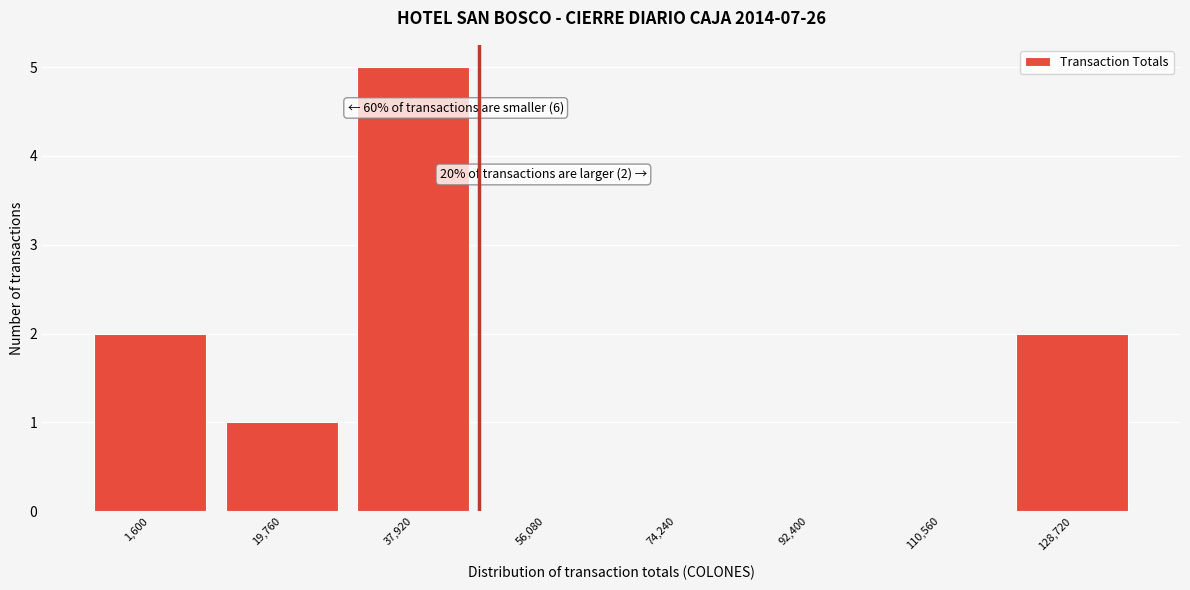

Reading left to right, transcribe all the data shown in this chart.

1,600=2	19,760=1	37,920=5	56,080=0	74,240=0	92,400=0	110,560=0	128,720=2